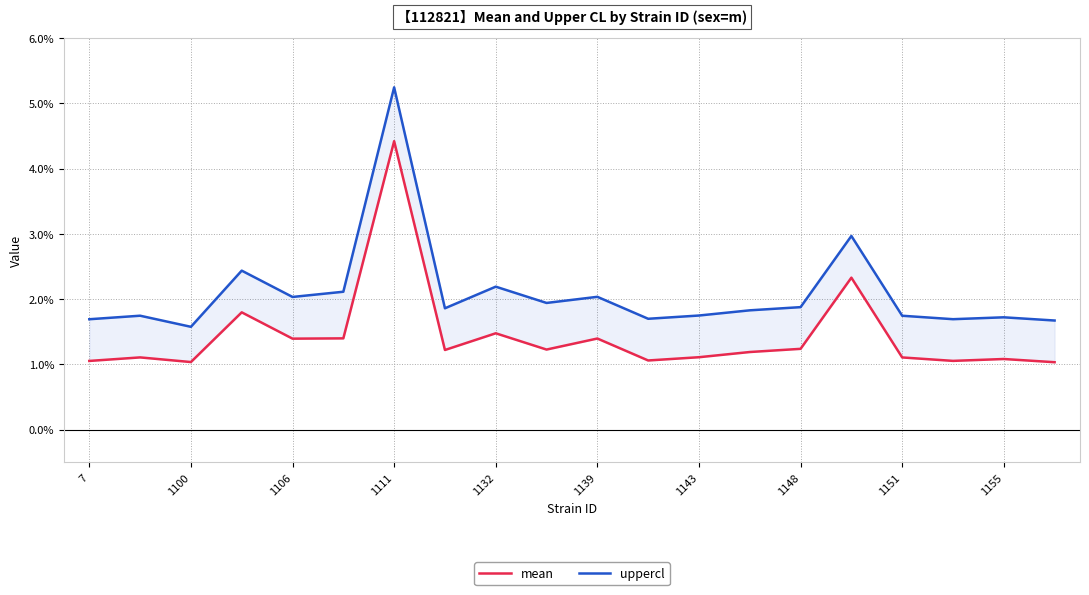

True or false: mean and uppercl cross at least once.

False